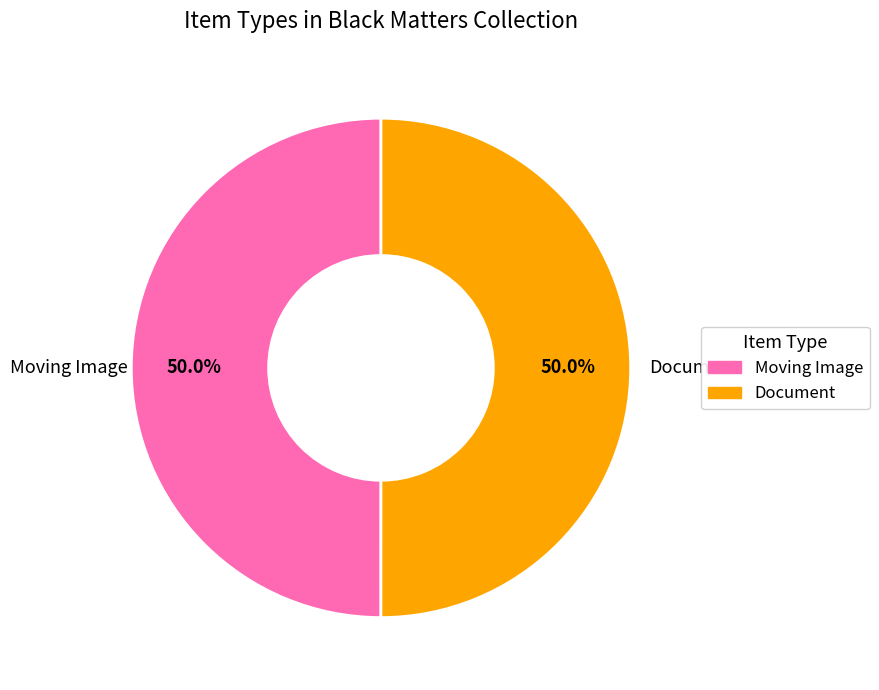

Approximately how many times larger is the value at Document compared to Moving Image?

1.0